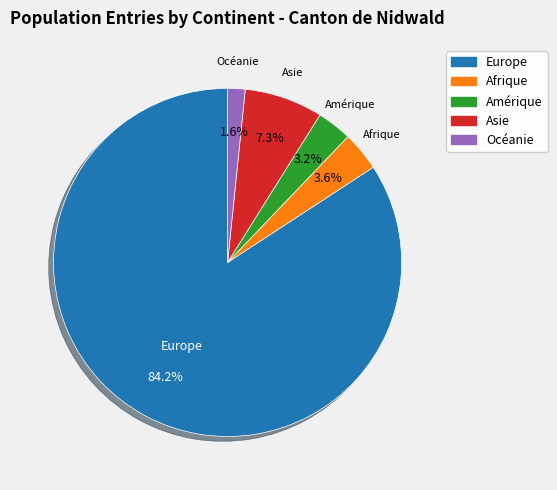

Which slice is the largest?

Europe